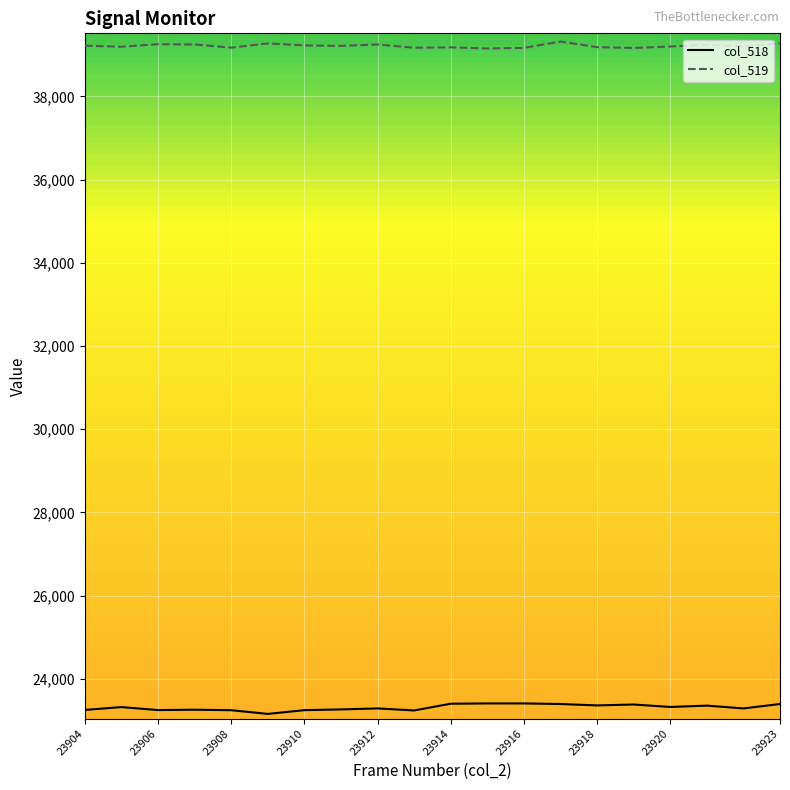

Rank the series by their maximum value, from lowest to highest.

col_518, col_519